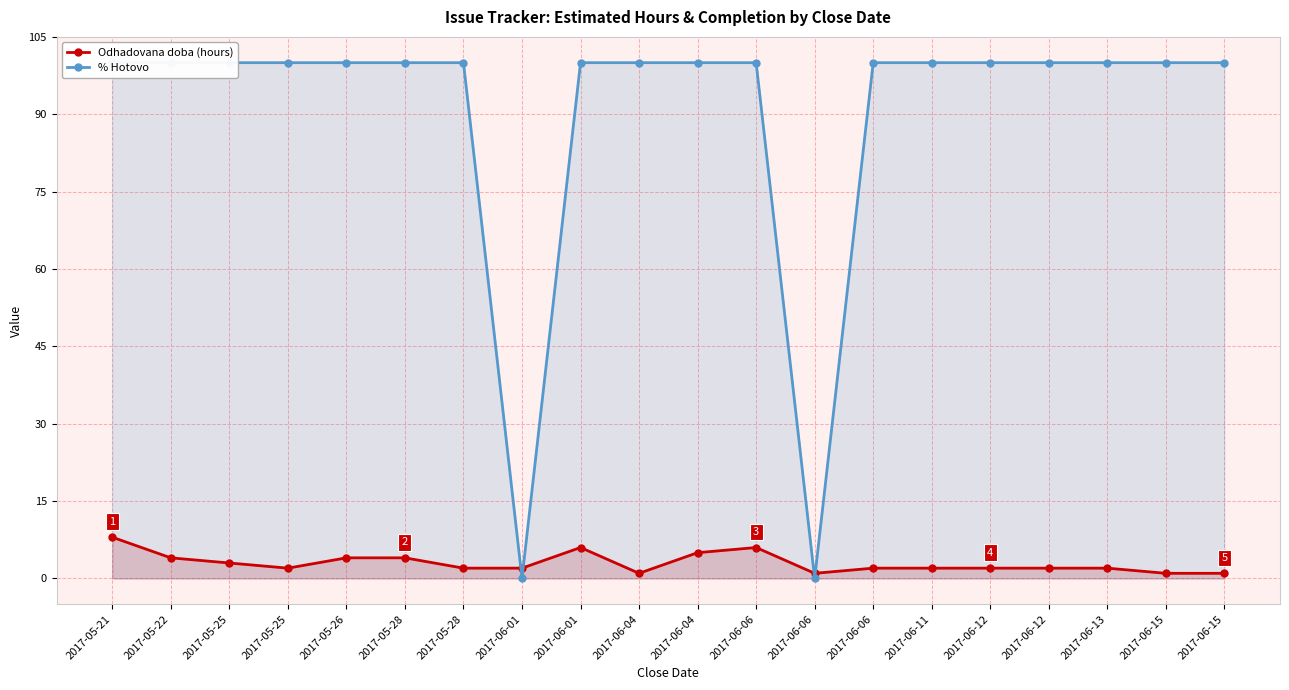

What are all the series names shown in the legend?

Odhadovana doba (hours), % Hotovo